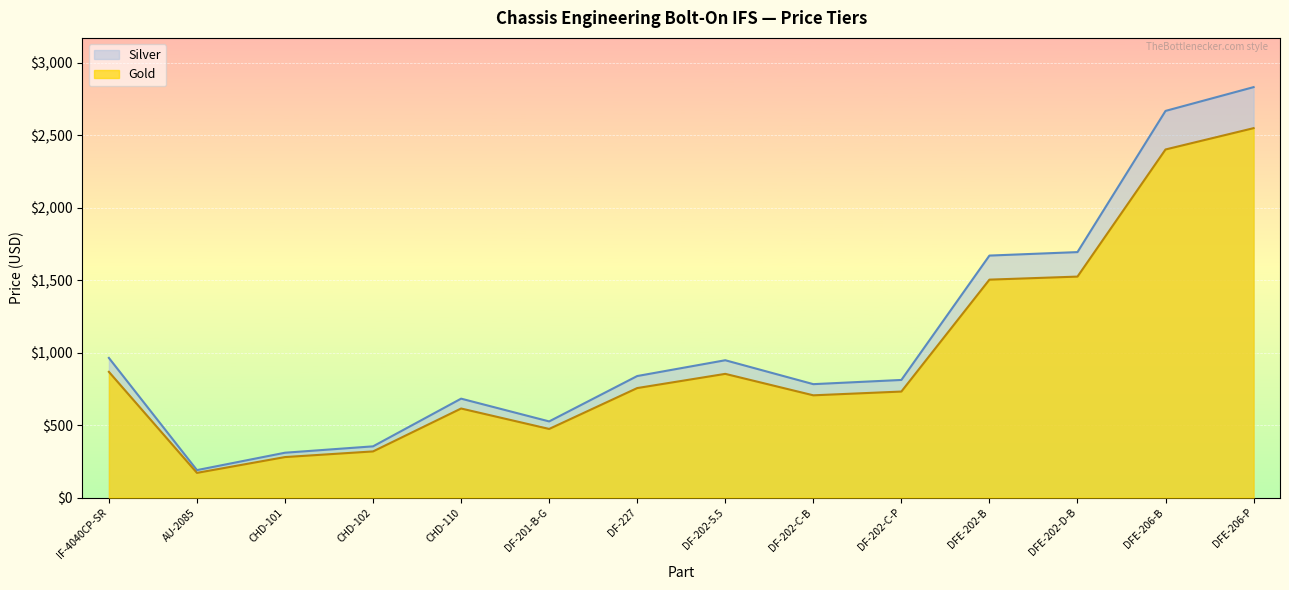

At which label is Gold closest to 1359?

DFE-202-B